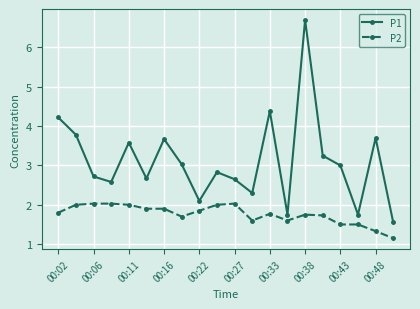

How many values in the P1 series are below 3?

10